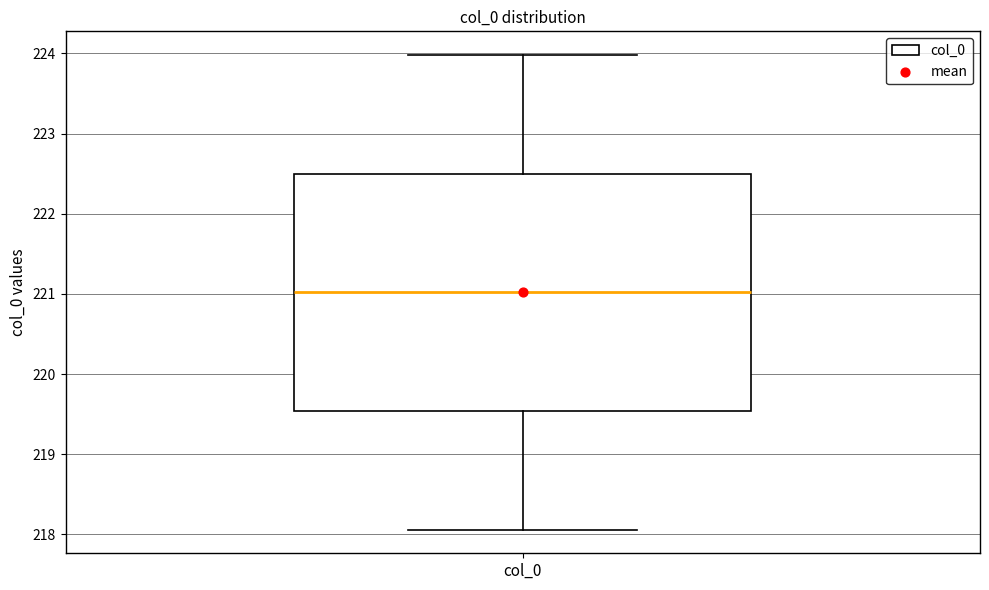

Transcribe this box plot: give where the median line is, the range the box spans, and where the two whiskers end, as read against the y-axis. The values are not printed on the chart, so give them approximately, as read against the axis.

median 221.0, box 219.5 to 222.5, whiskers 218.1 to 224.0